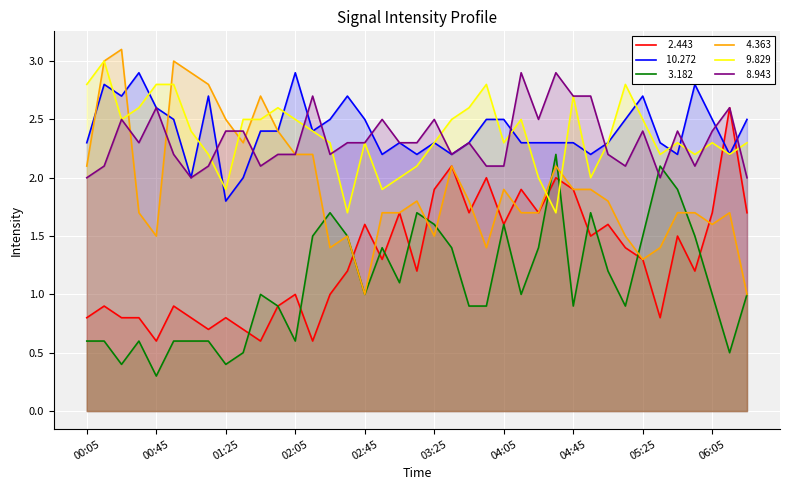

At which label does   9.829 first exceed 2?

00:05